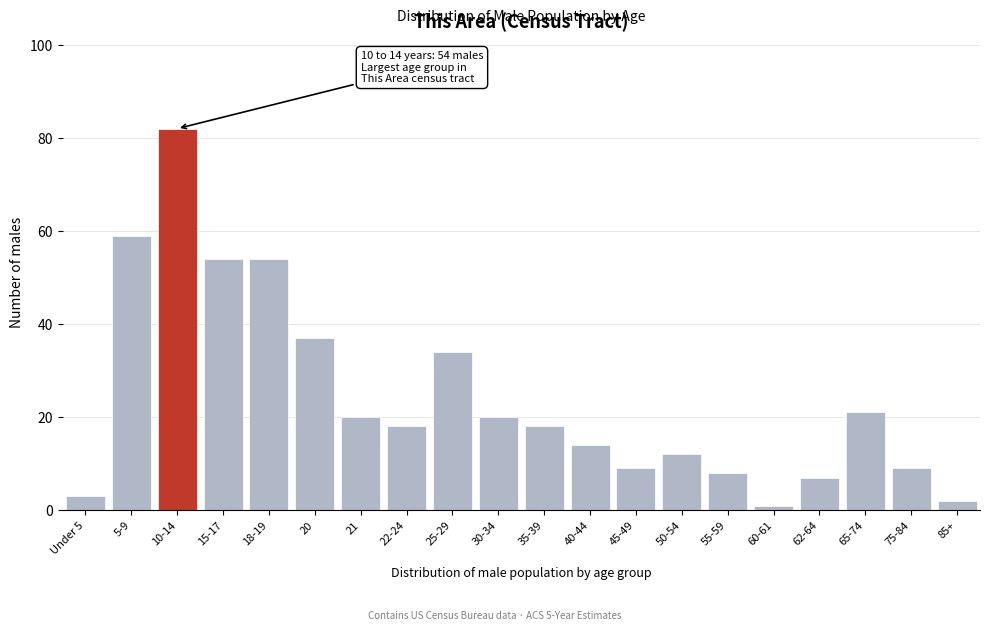

Reading left to right, what are all the values shown in this chart?

Under 5=3	5-9=59	10-14=82	15-17=54	18-19=54	20=37	21=20	22-24=18	25-29=34	30-34=20	35-39=18	40-44=14	45-49=9	50-54=12	55-59=8	60-61=1	62-64=7	65-74=21	75-84=9	85+=2